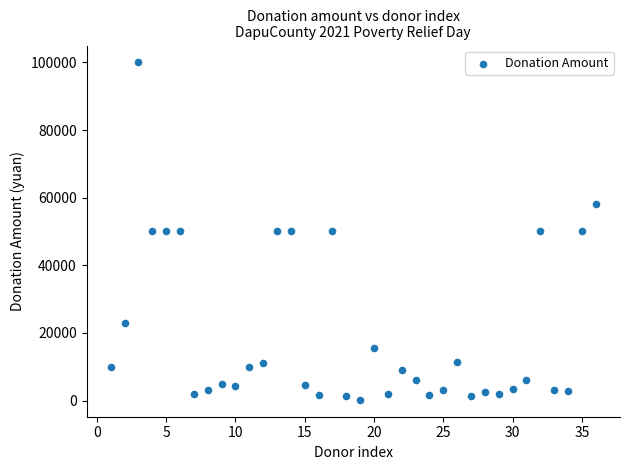

What is the range of X values (max minus min)?

35